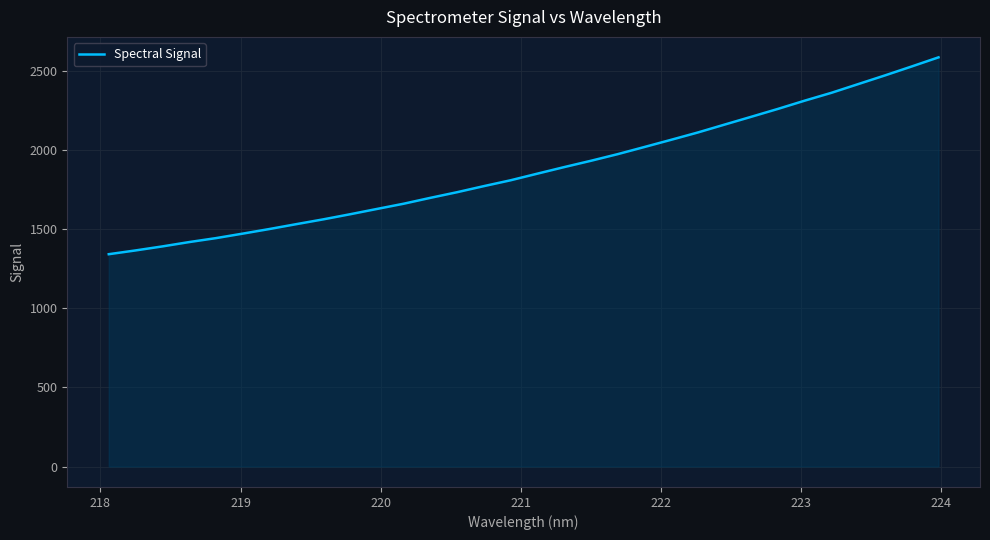

What is the greatest value displayed?

2583.8